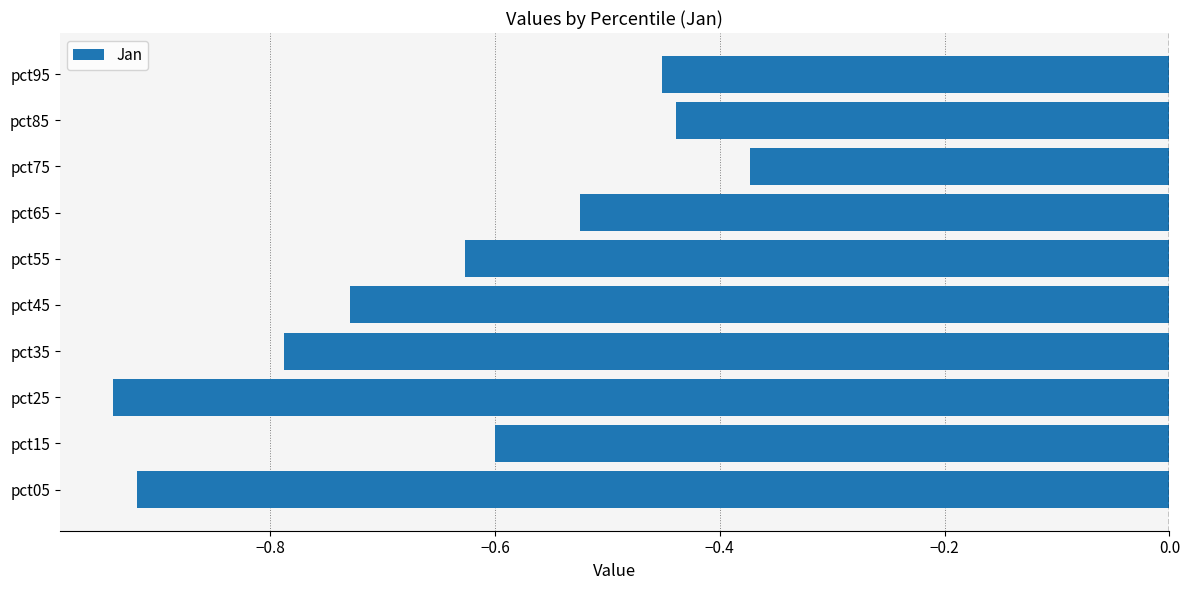

Rank the categories by value from highest to lowest.

pct75, pct85, pct95, pct65, pct15, pct55, pct45, pct35, pct05, pct25